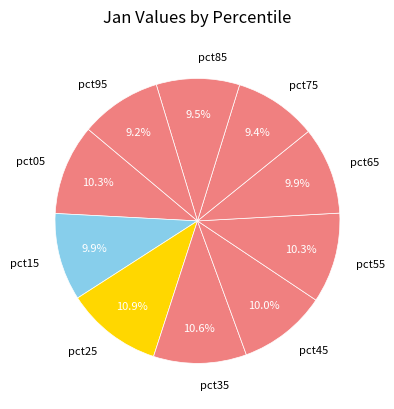

What percentage do pct25 and pct35 together represent?

21.5%